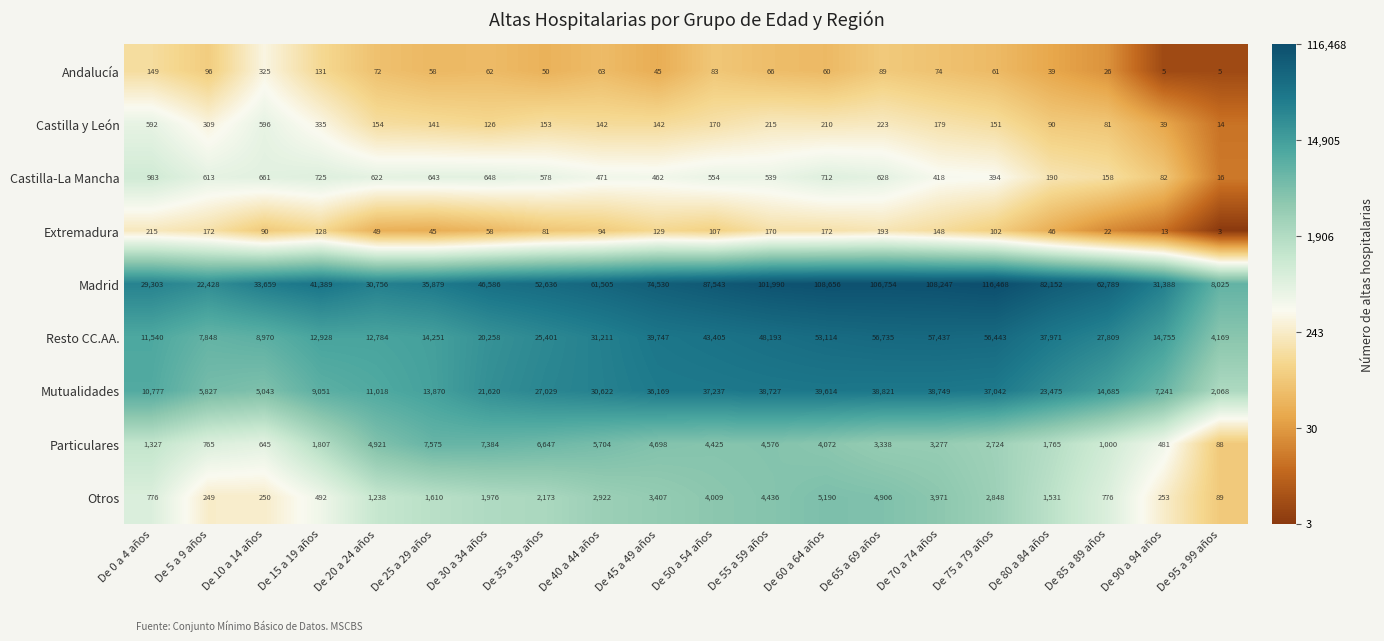

How many series are shown in this chart?

9